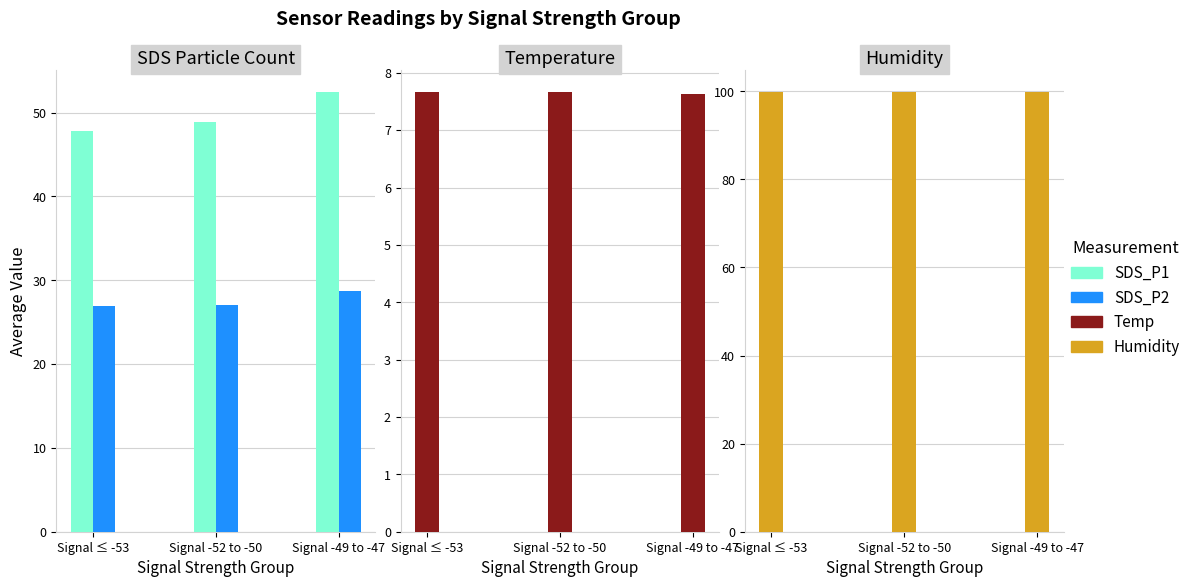

At how many categories does at least one series exceed 91?

3